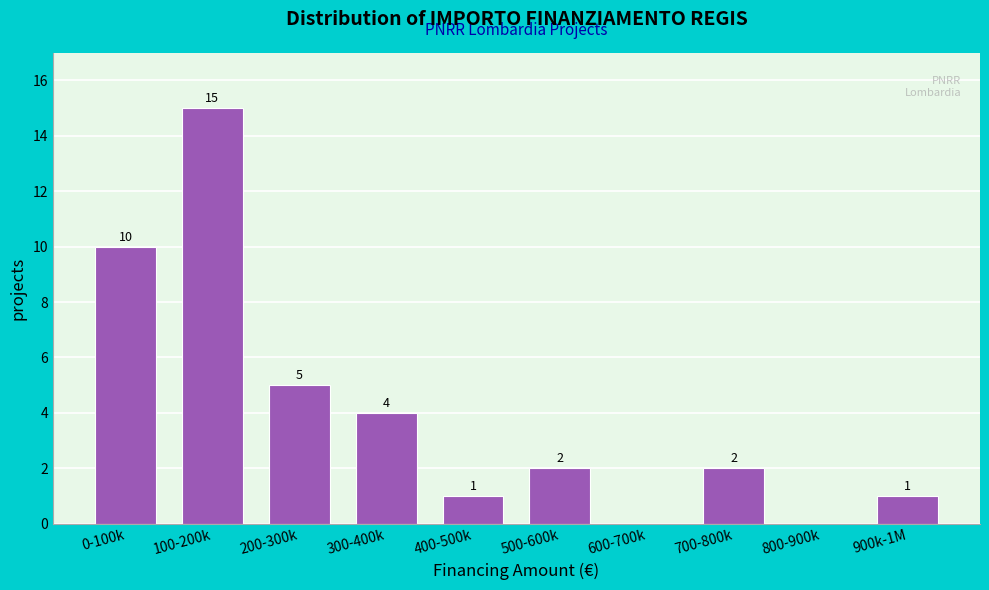

Reading right to left, list all the values displayed in this chart.

900k-1M=1	800-900k=0	700-800k=2	600-700k=0	500-600k=2	400-500k=1	300-400k=4	200-300k=5	100-200k=15	0-100k=10